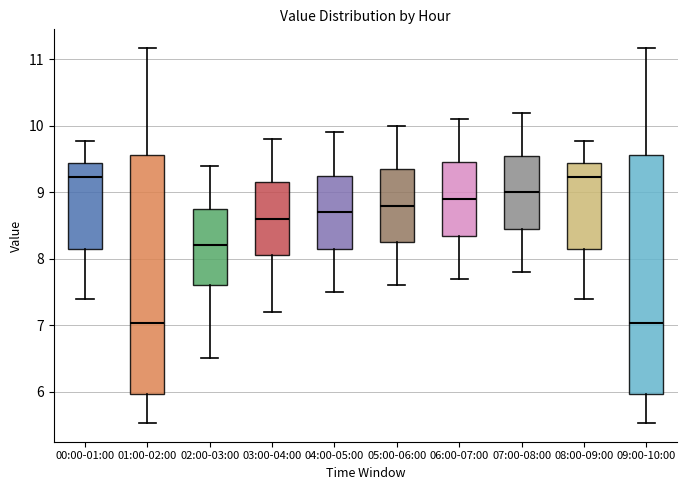

Where is the lower edge of the box for 04:00-05:00 on the y-axis? The values are not printed on the chart, so give them approximately, as read against the axis.

8.2